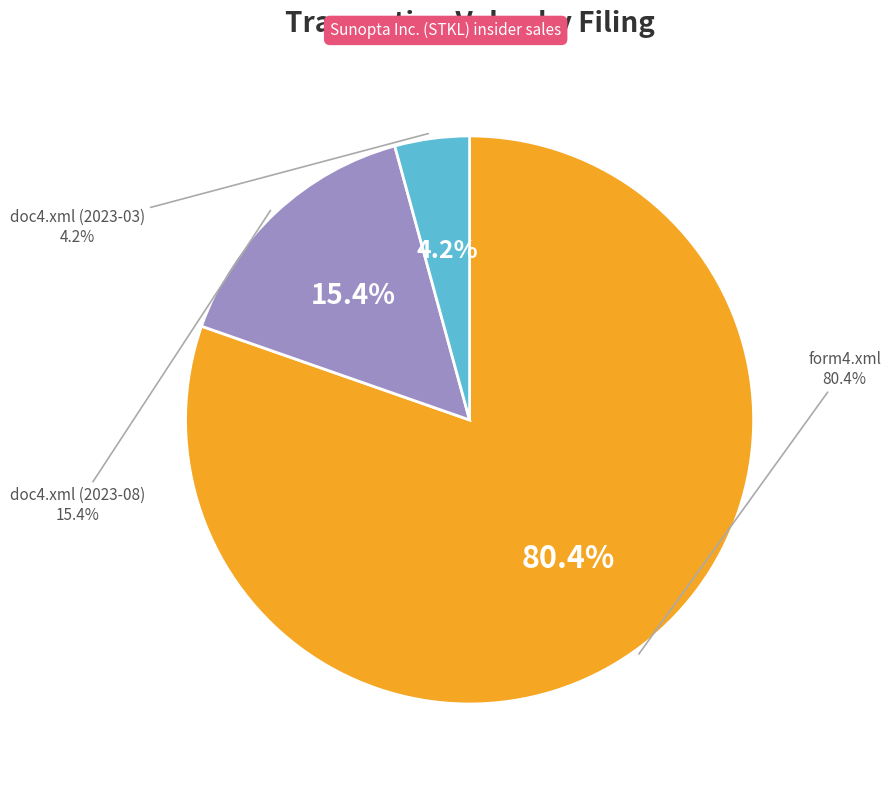

What is the majority slice?

form4.xml